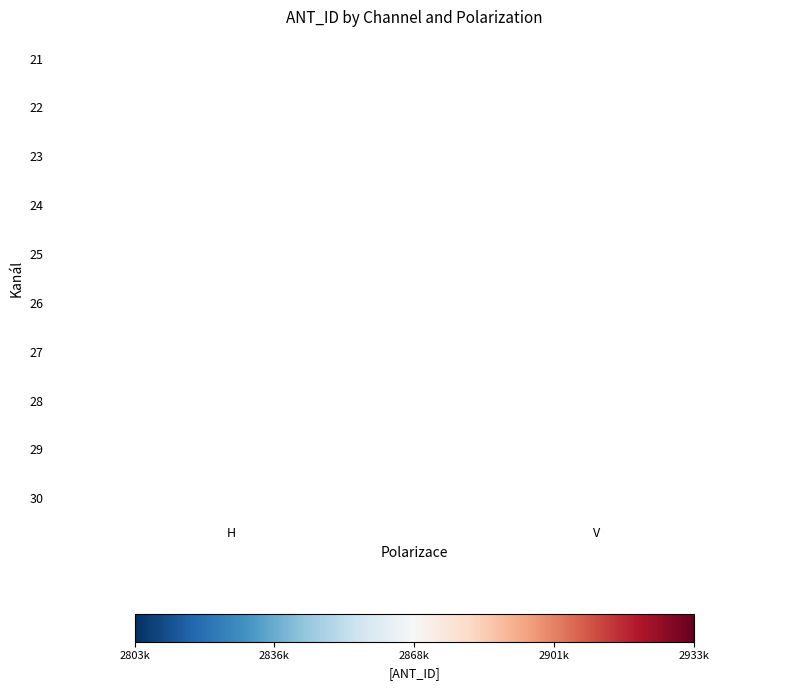

Is it true that 24 equals 2824639.0 at H?

True